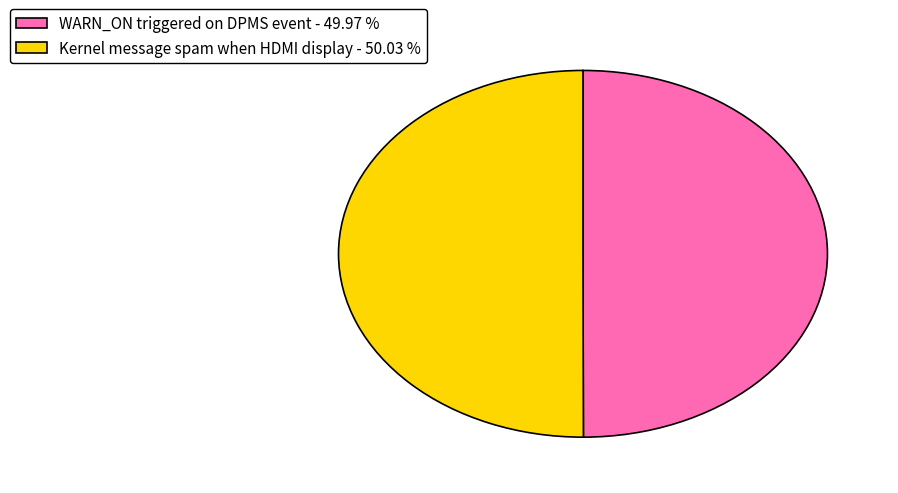

Combined, do WARN_ON triggered on DPMS event - 49.97 % and Kernel message spam when HDMI display - 50.03 % account for over 50%?

Yes